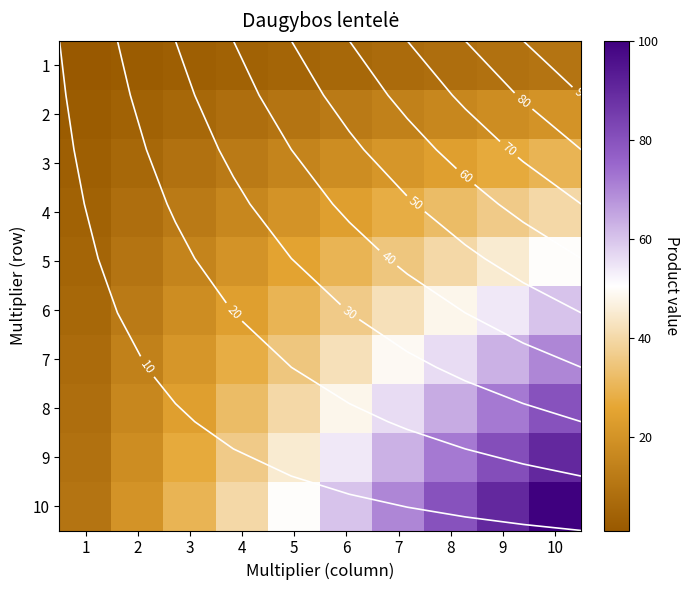

Rank the series at 10 from lowest to highest value.

1, 2, 3, 4, 5, 6, 7, 8, 9, 10